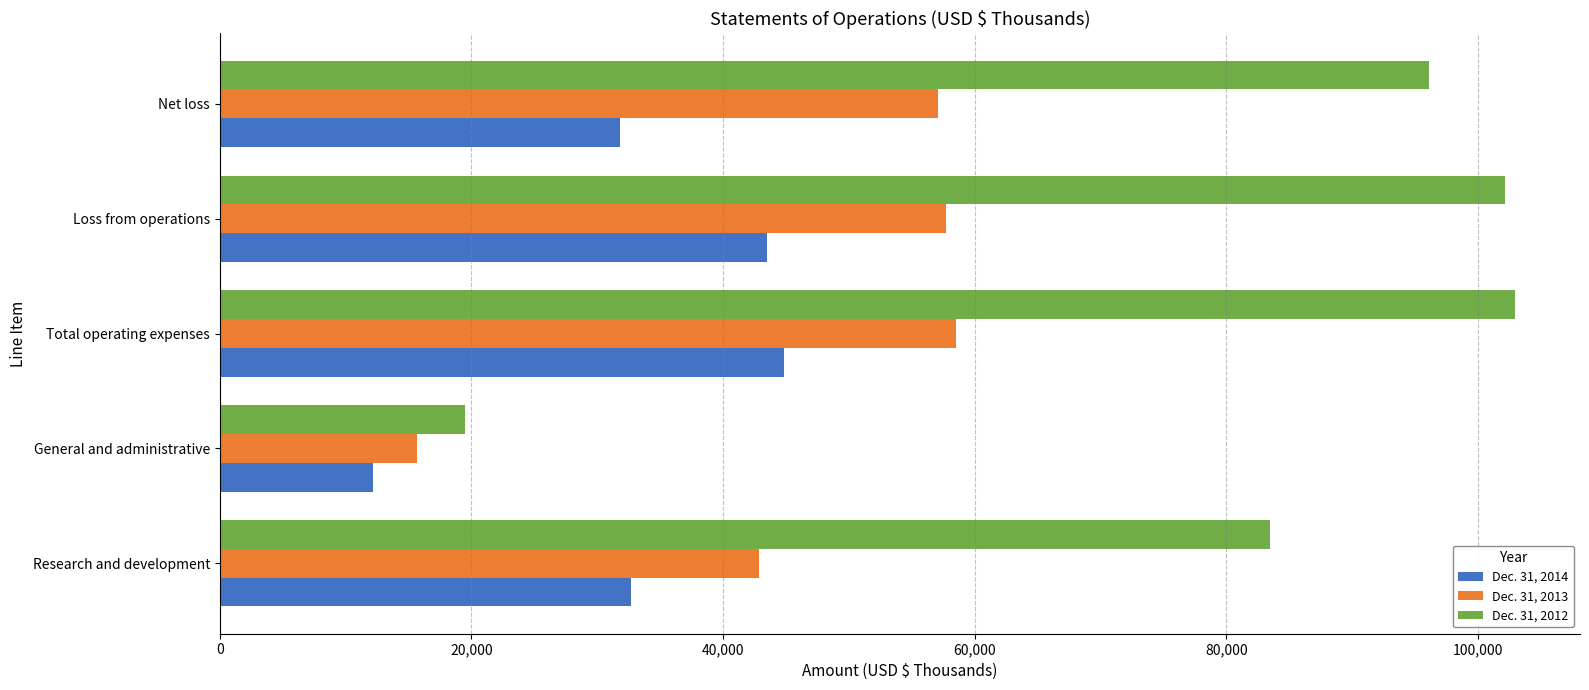

What is the maximum value shown in the chart?

102969